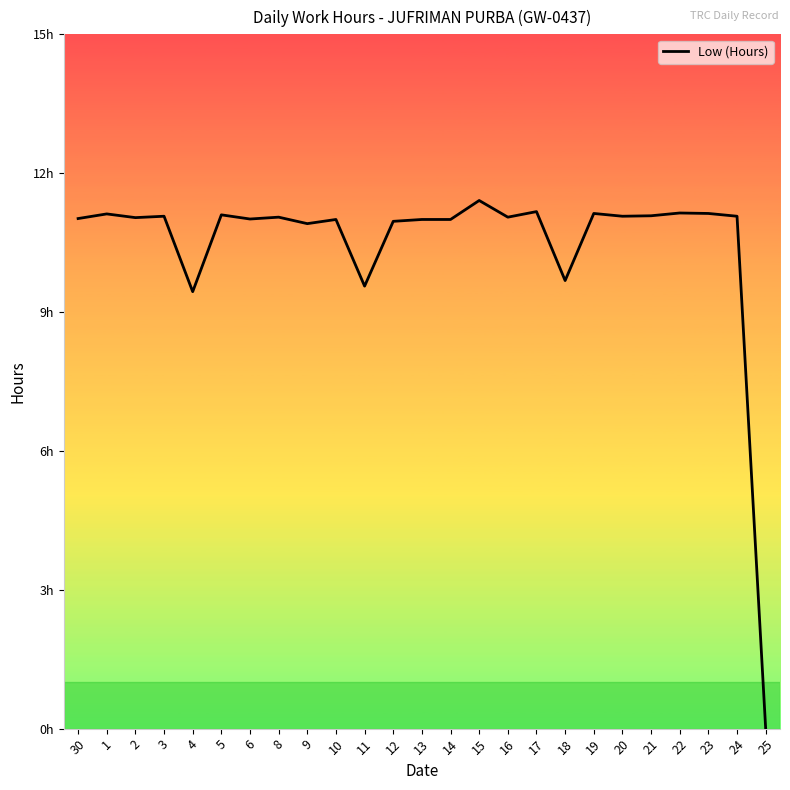

What is the approximate value at 2?

11.0